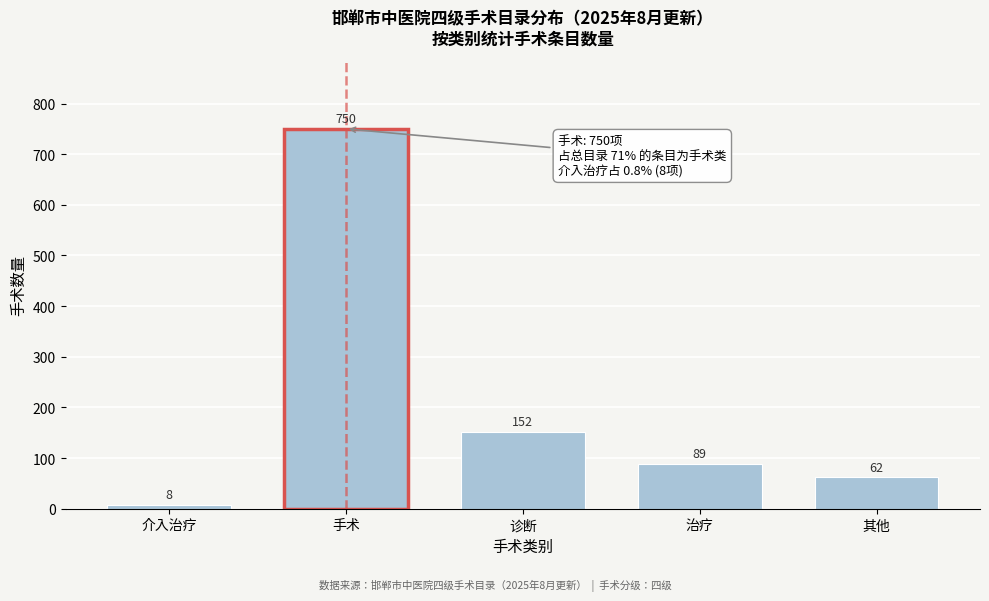

Reading left to right, what are all the values shown in this chart?

8	750	152	89	62